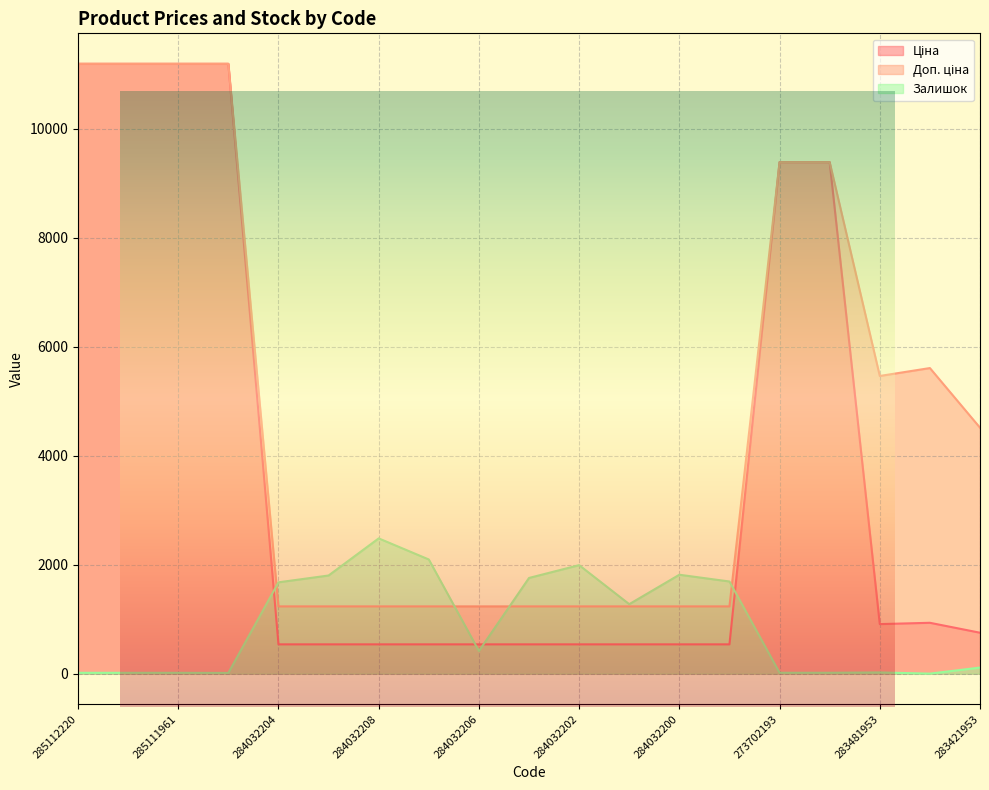

Which series has the widest spread of values?

Ціна